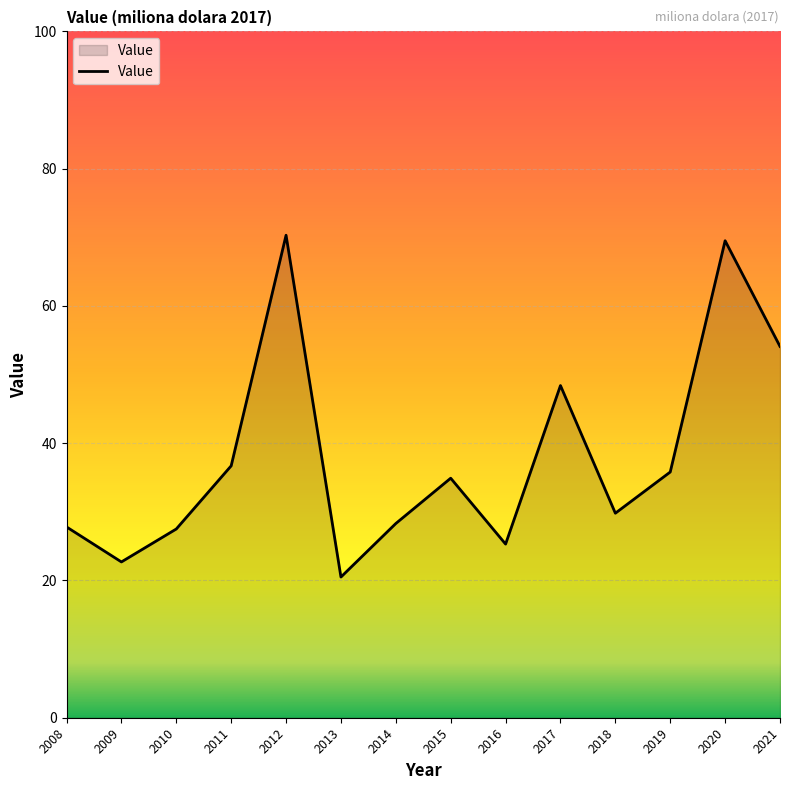

Where is the first local minimum?

2009